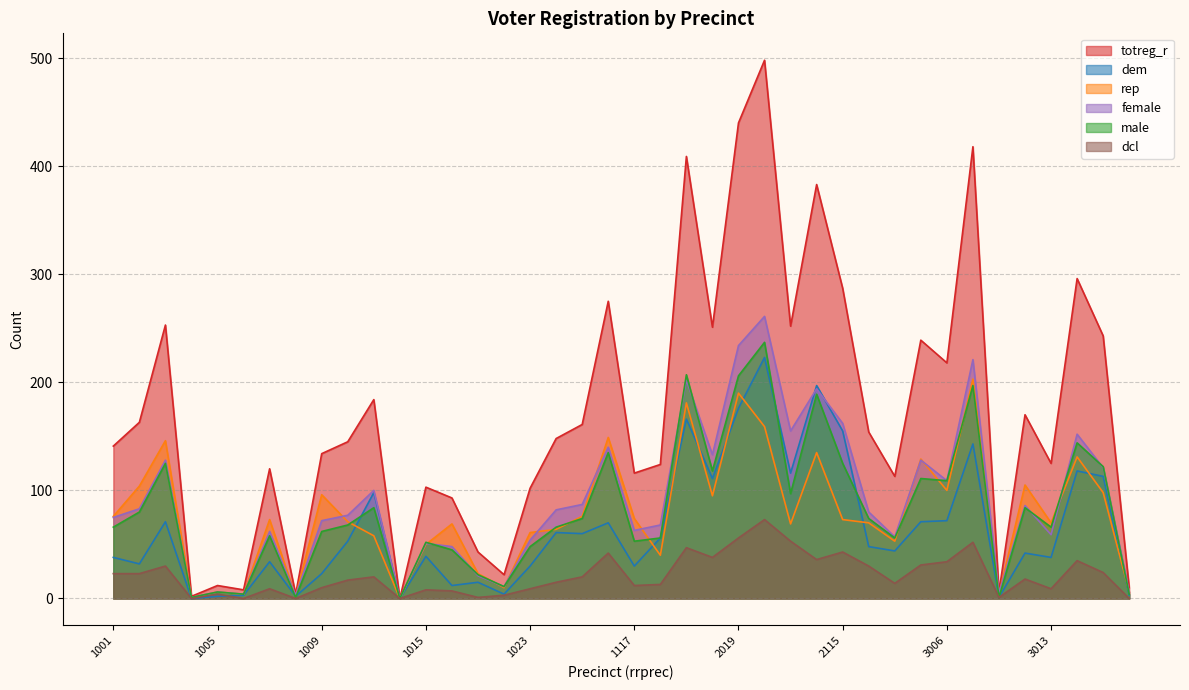

What is the difference between the maximum and minimum values in the dem series?

223